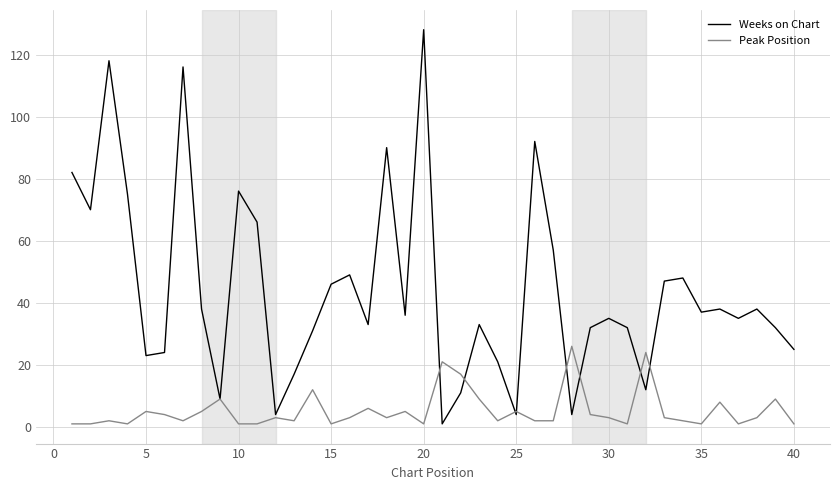

List the series in order of their peak value, lowest first.

Peak Position, Weeks on Chart